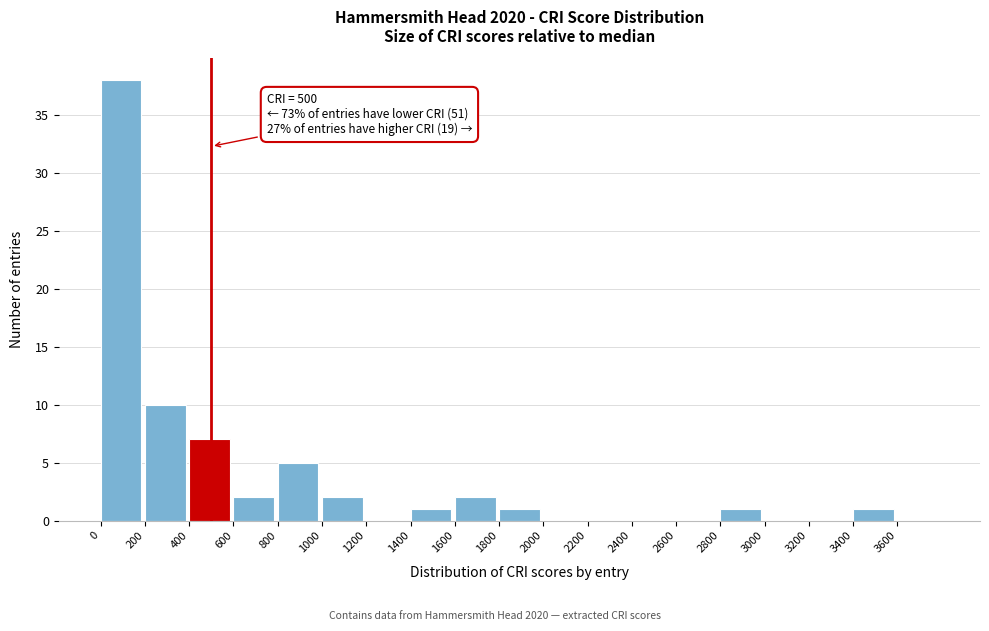

Which range on the x-axis has the tallest bar?

0 to 200